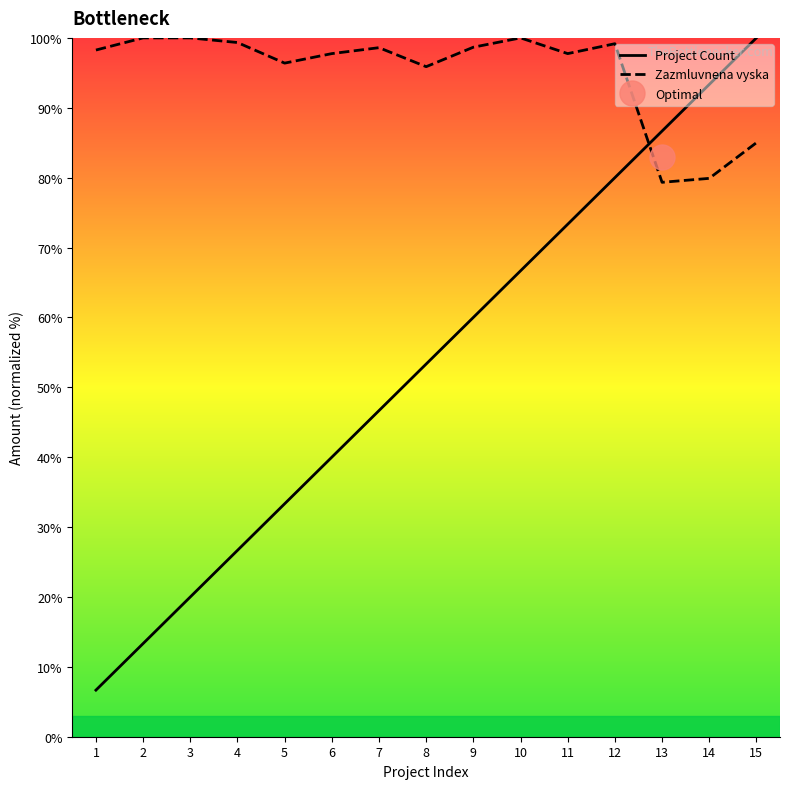

What is the average value of the Project Count series?

53.3